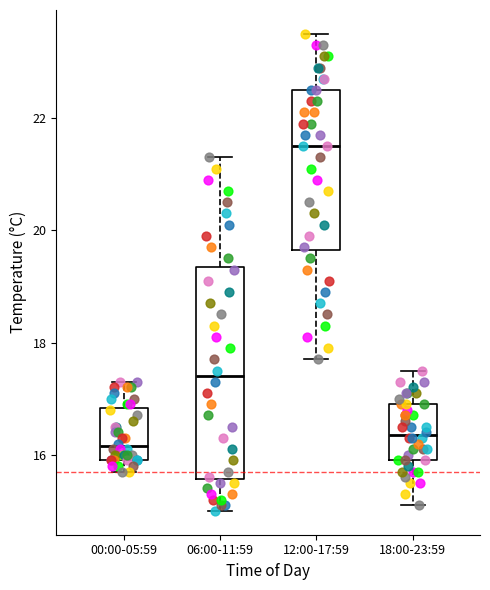

Where does the upper whisker of the box for 12:00-17:59 end on the y-axis? The values are not printed on the chart, so give them approximately, as read against the axis.

23.6